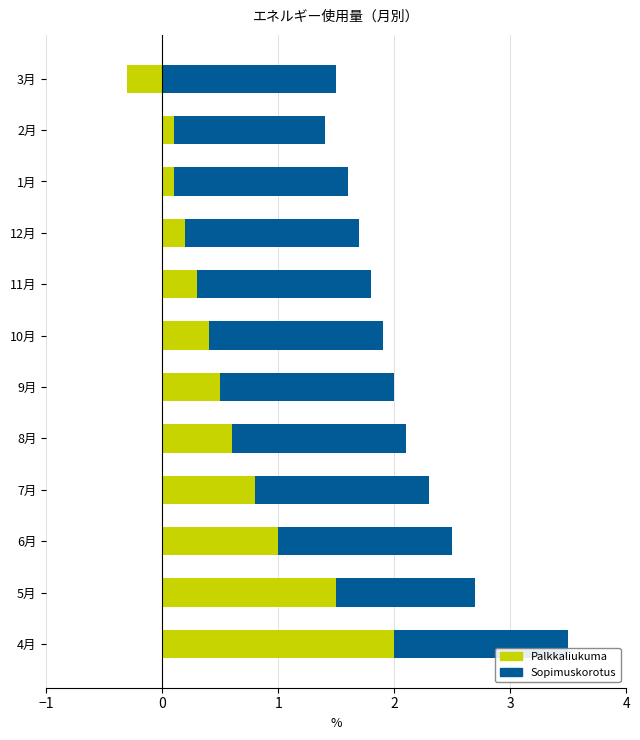

What is the lowest value of the Sopimuskorotus series?

1.2